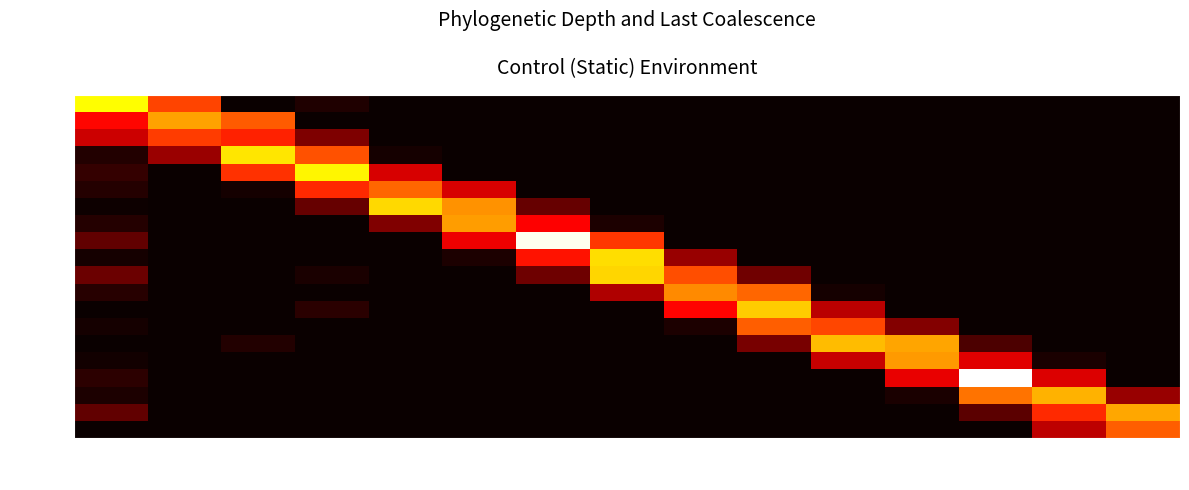

Which label corresponds to the largest value in the chart?

51